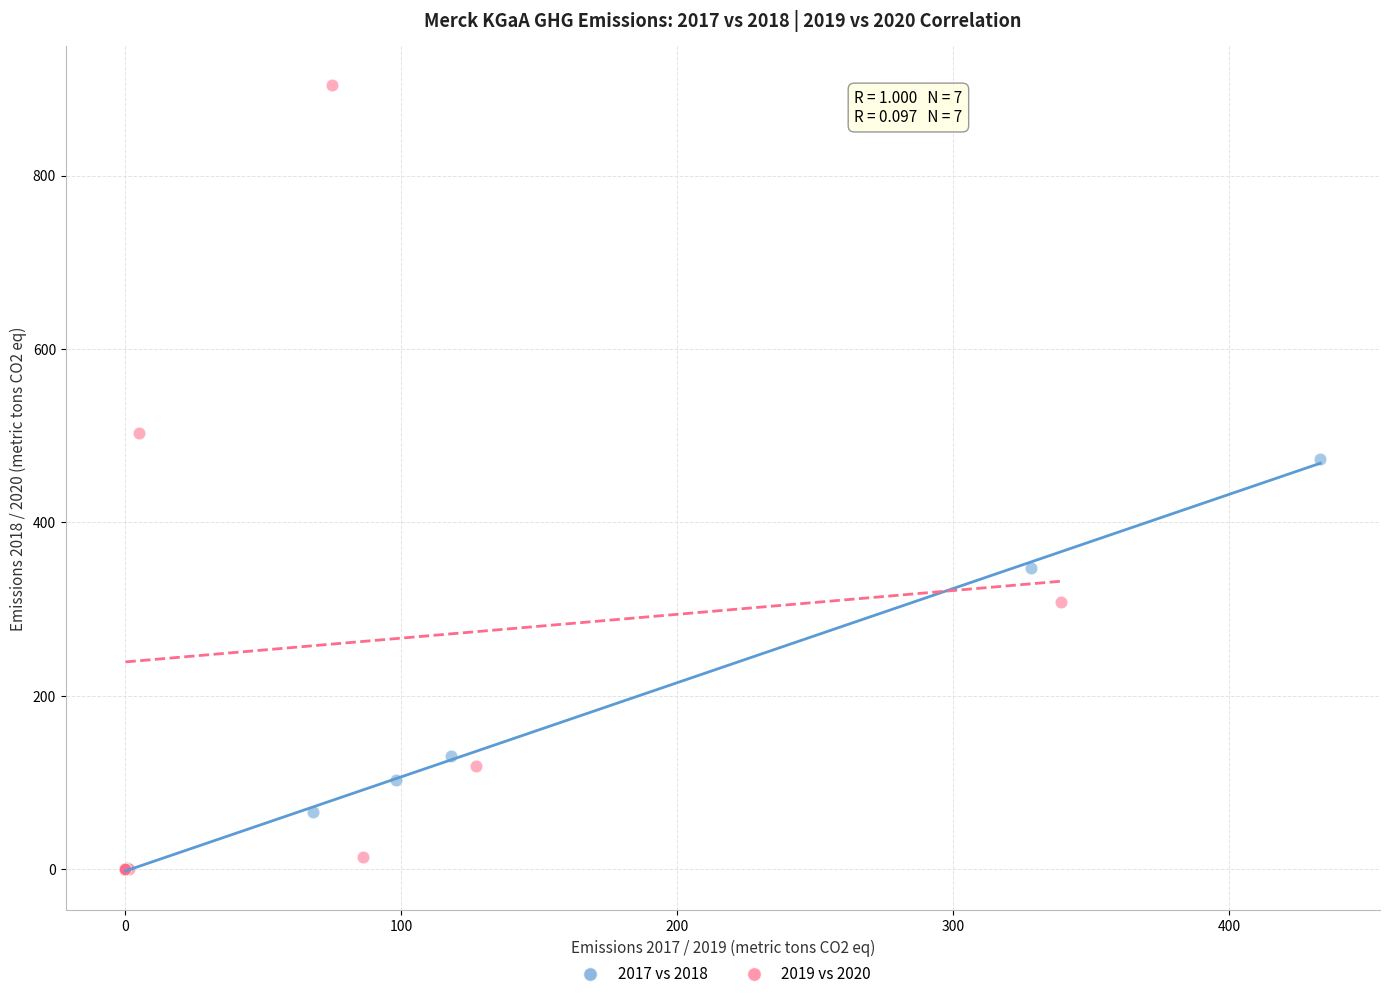

What are all the series names shown in the legend?

2017 vs 2018, 2019 vs 2020